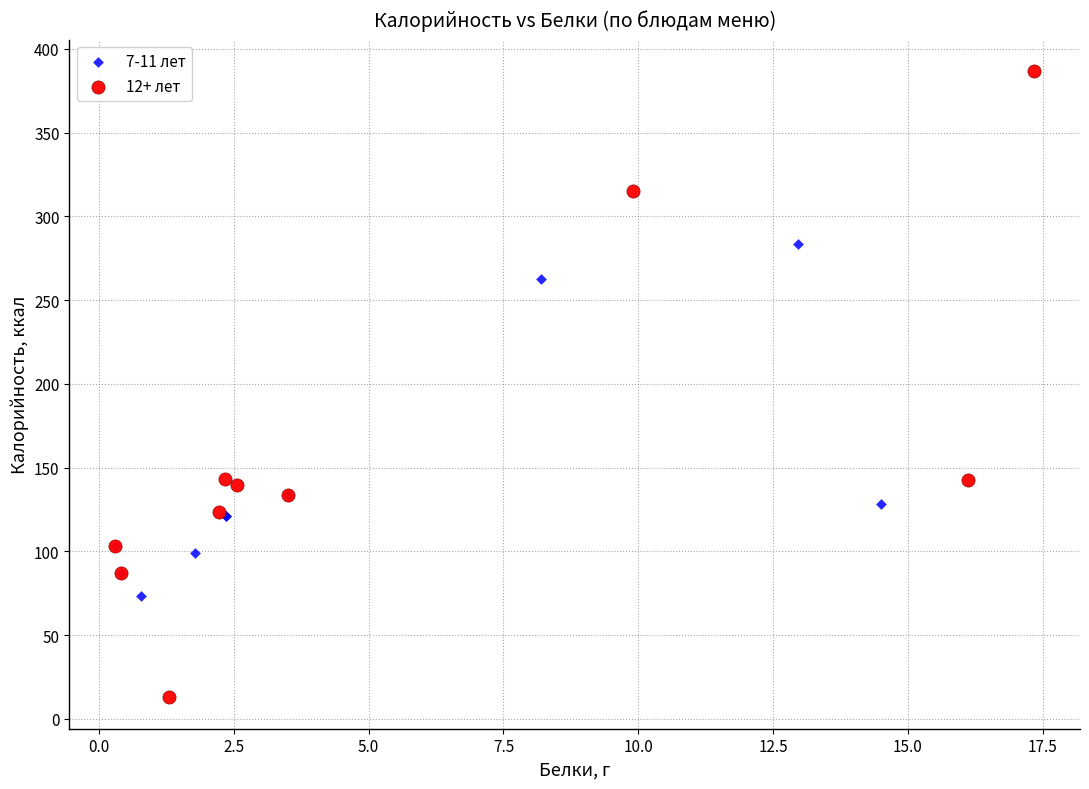

What are all the series names shown in the legend?

7-11 лет, 12+ лет